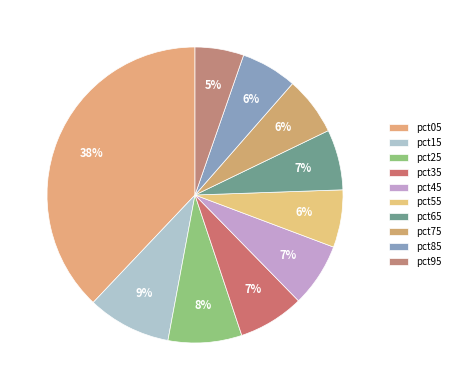

Count the number of slices in the pie.

10